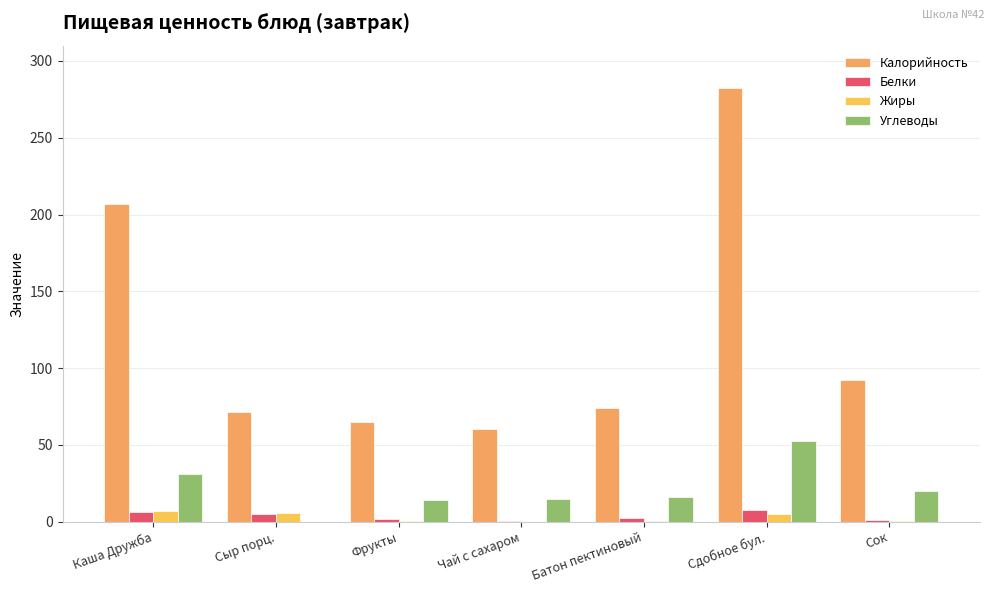

Which has a higher value, Батон пектиновый or Сок?

Сок